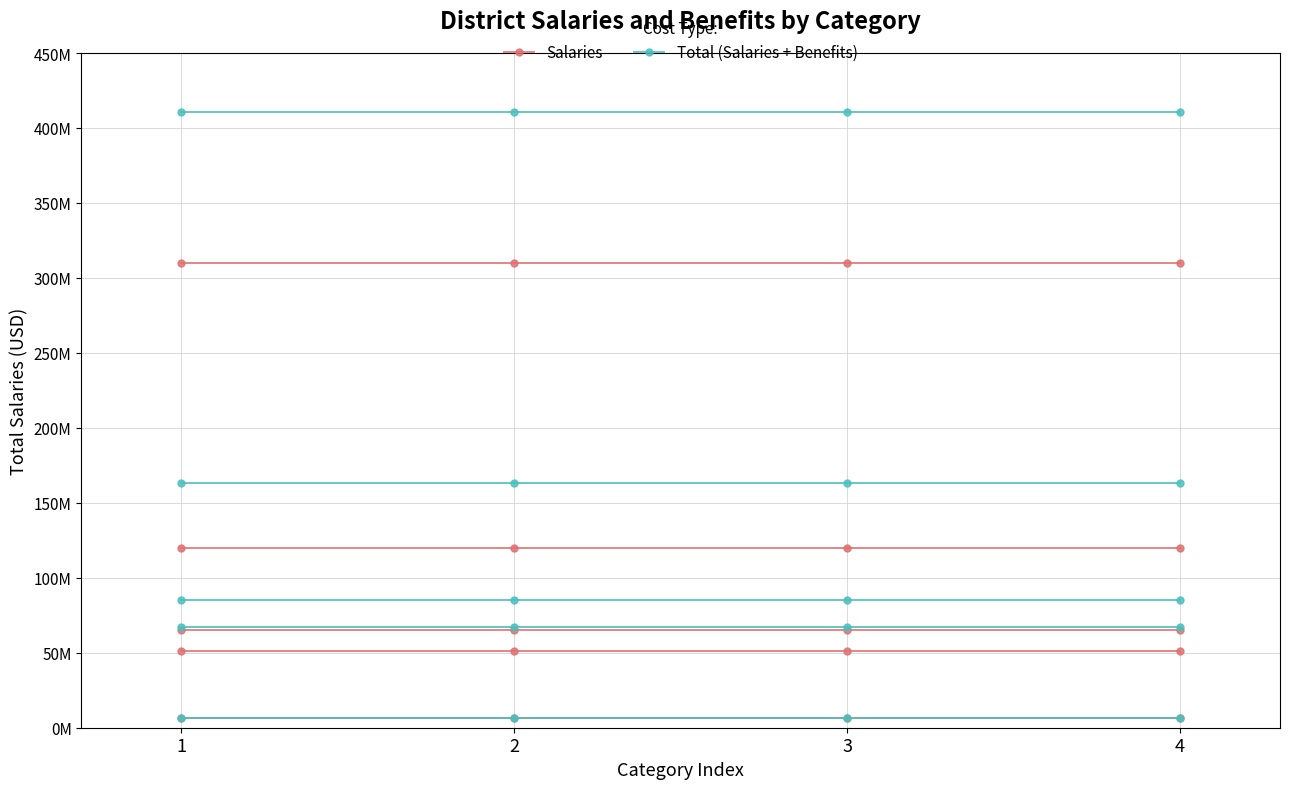

What are all the series names shown in the legend?

Salaries, Total (Salaries + Benefits)